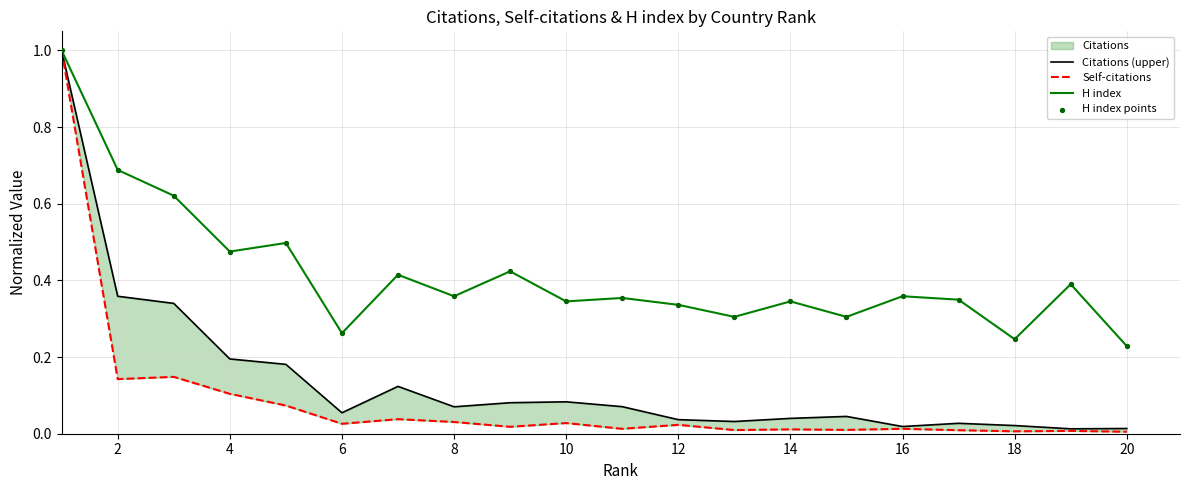

Which series has the largest total across all categories?

H index